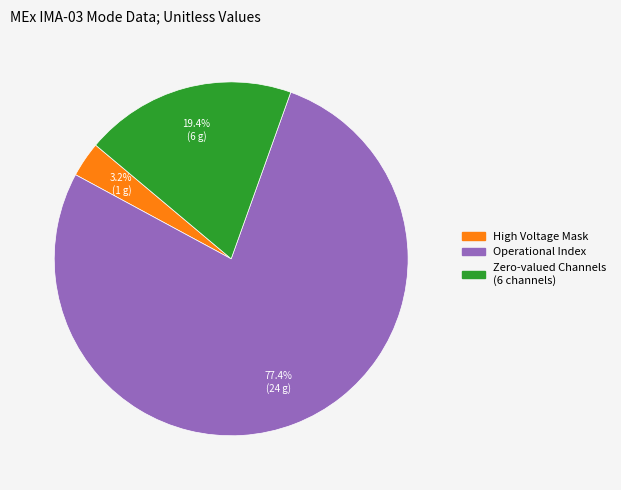

Is there any slice that represents more than half of the pie?

Yes